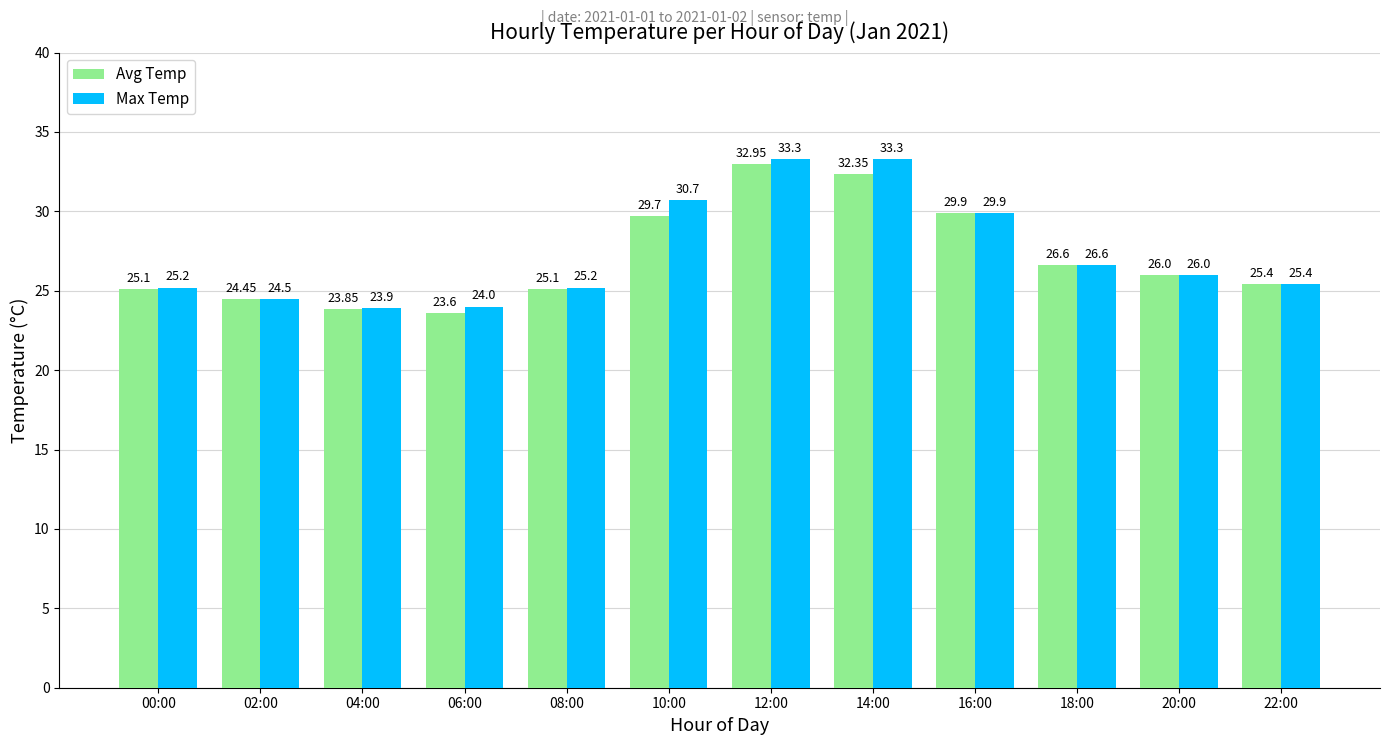

How many bars are there in each group?

2